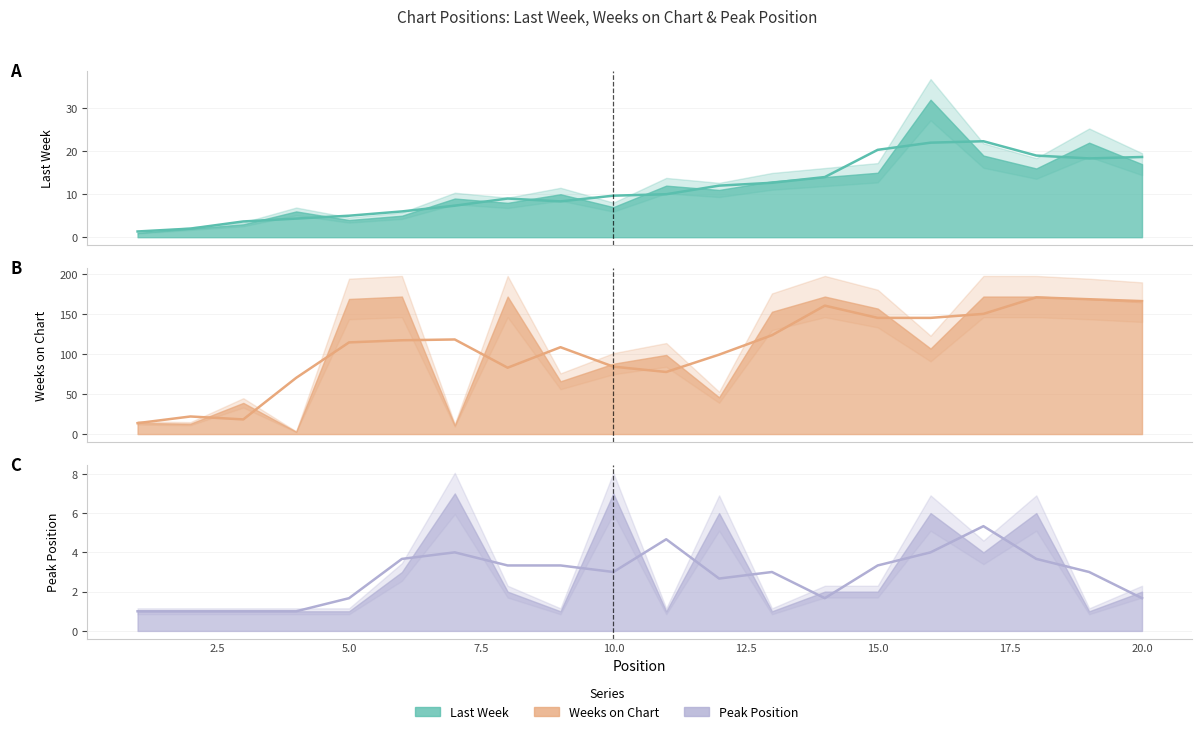

What are all the series names shown in the legend?

Last Week (trend), Weeks on Chart (trend), Peak Position (trend)